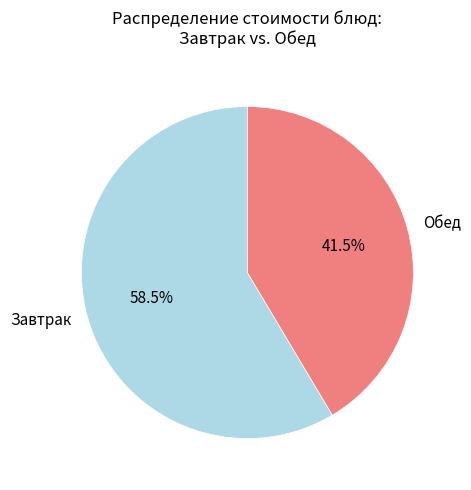

What is the total percentage of Завтрак and Обед?

100.0%